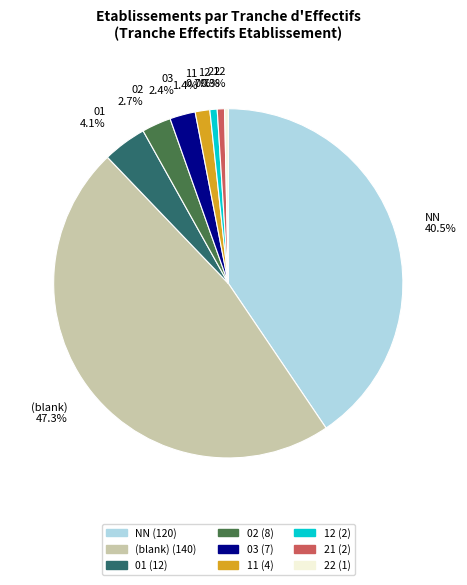

Do 01 4.1% and (blank) 47.3% together represent more than half of the pie?

Yes